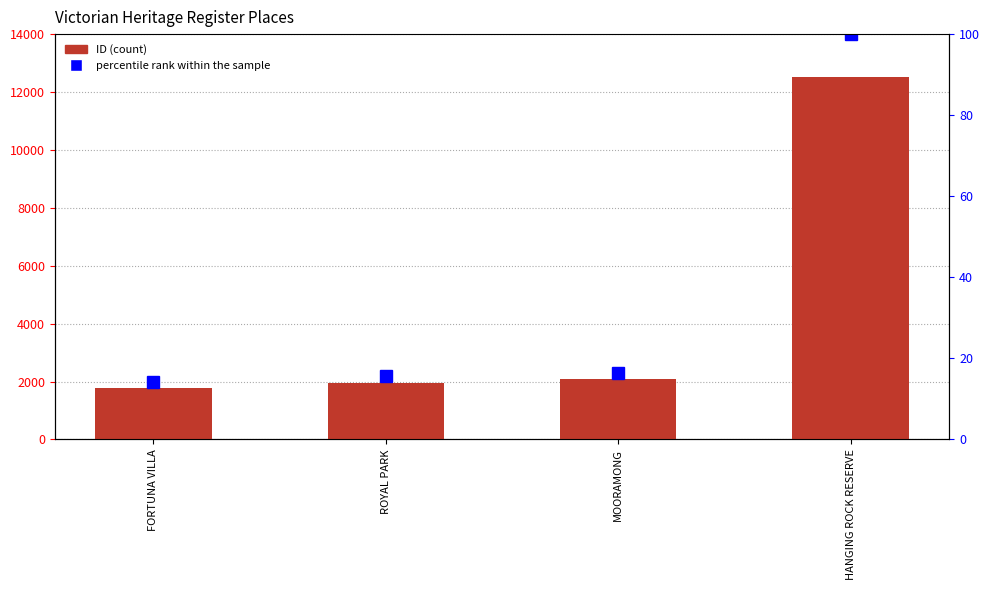

What is the average value of the ID series?

4583.2